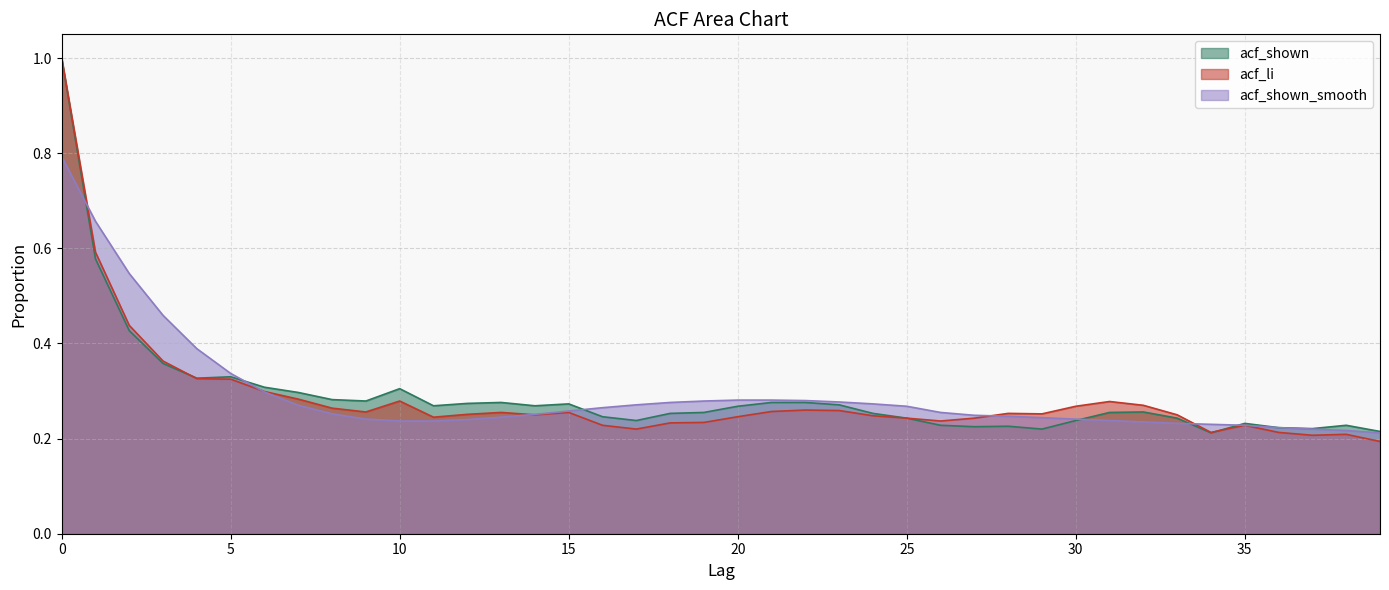

Which label corresponds to the smallest value in the chart?

39